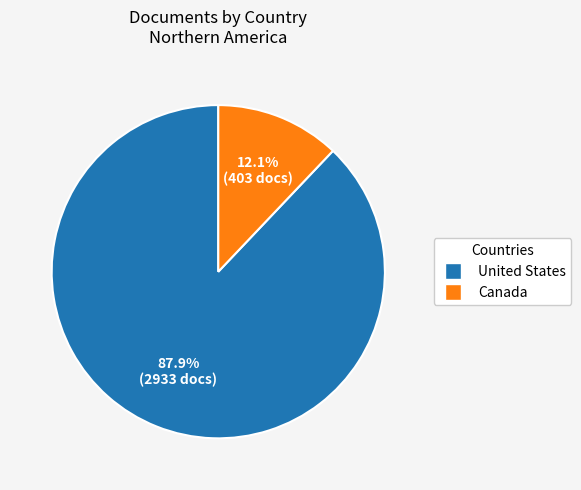

How many segments does this pie chart have?

2